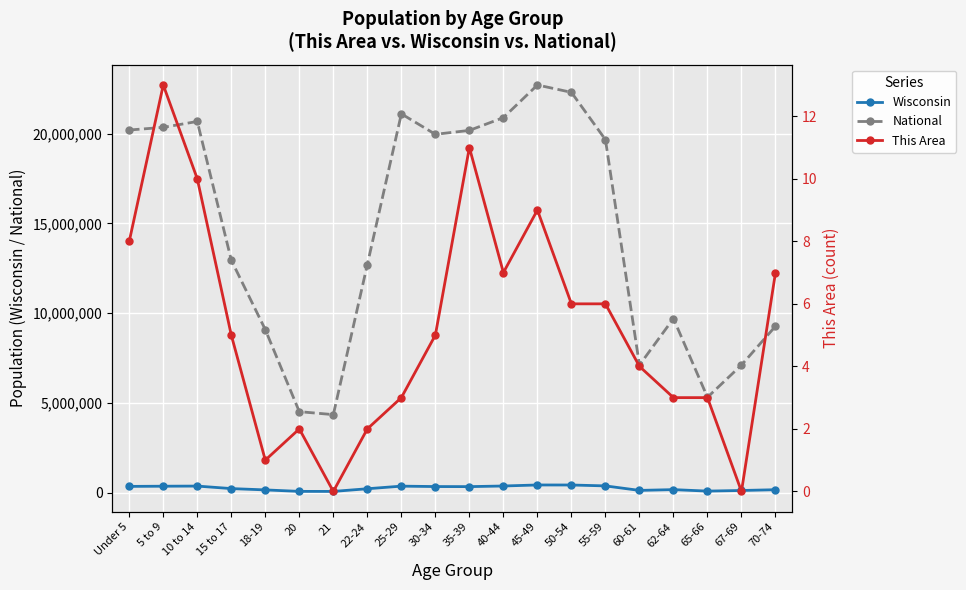

What is the average value of the Wisconsin series?

265508